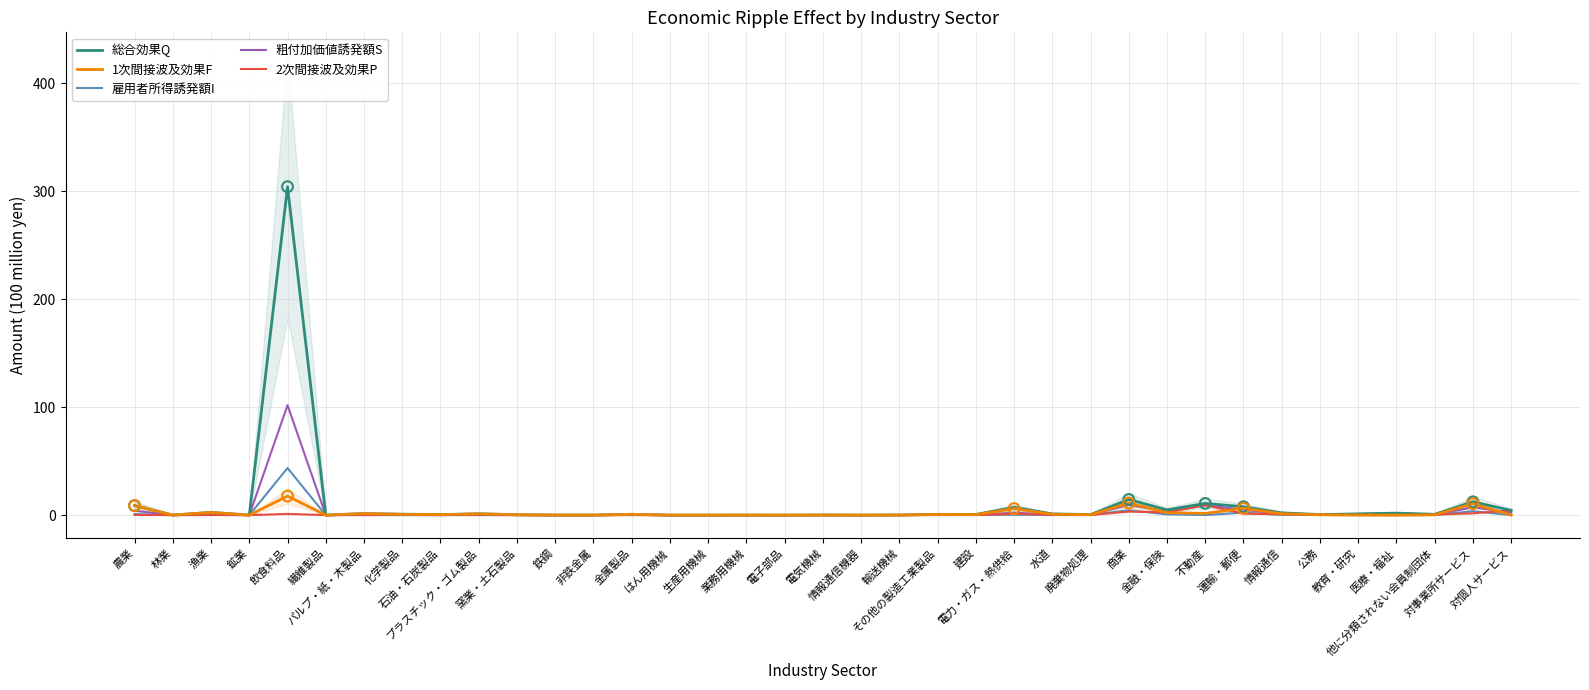

Which series has the largest total across all categories?

総合効果Q